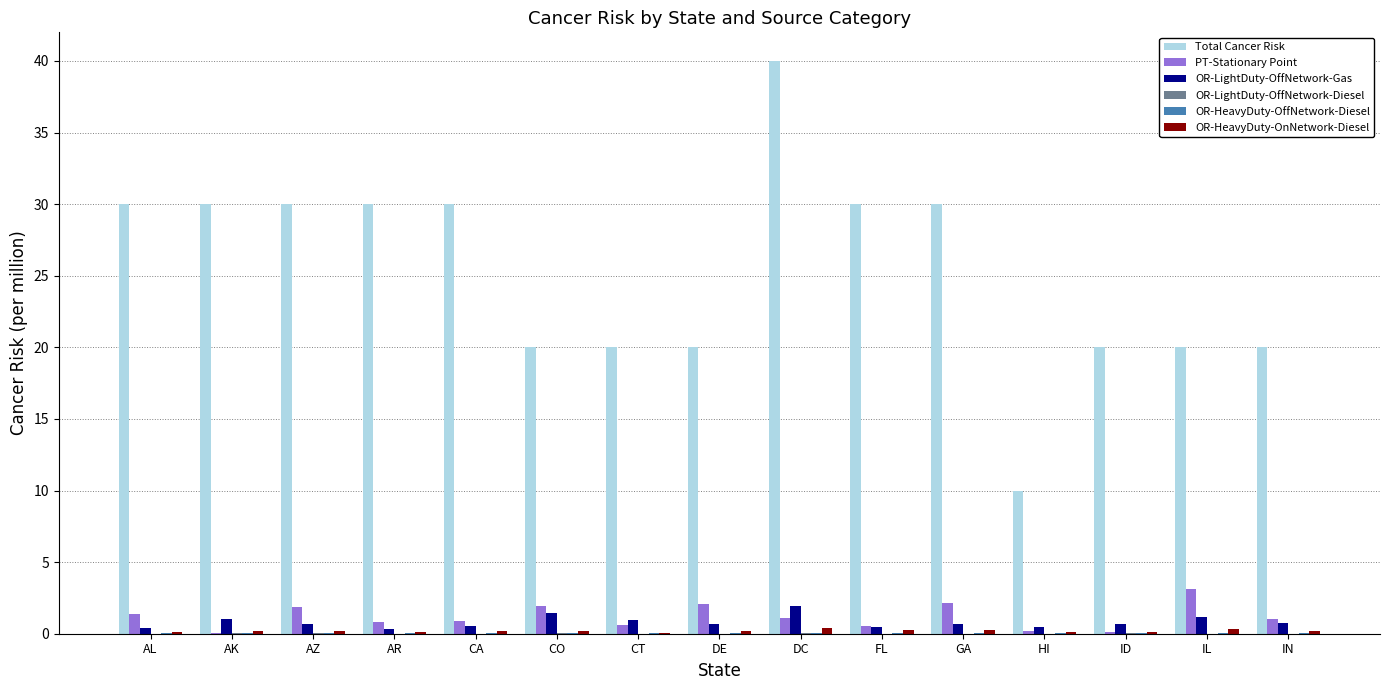

What is the sum of all Total Cancer Risk values?

380.0